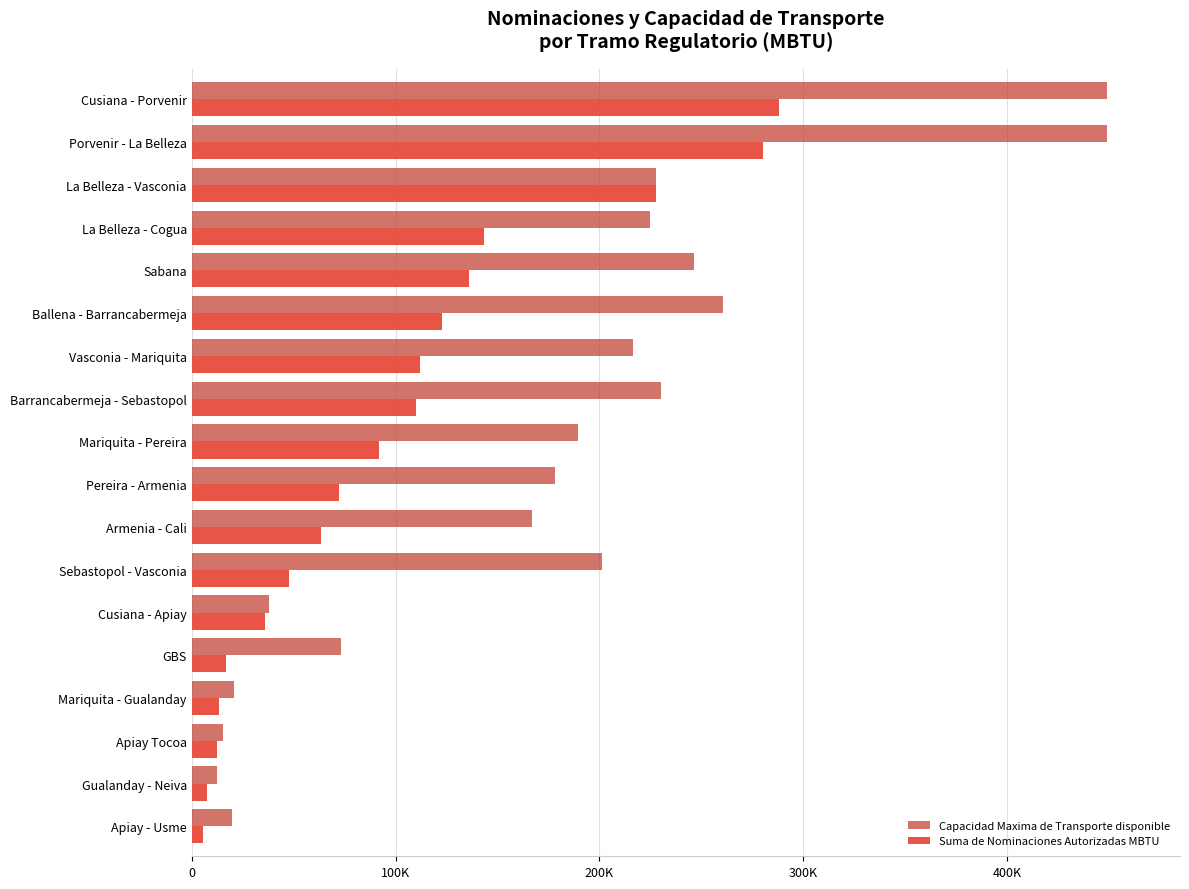

What are all the series names shown in the legend?

Capacidad Maxima de Transporte disponible, Suma de Nominaciones Autorizadas MBTU